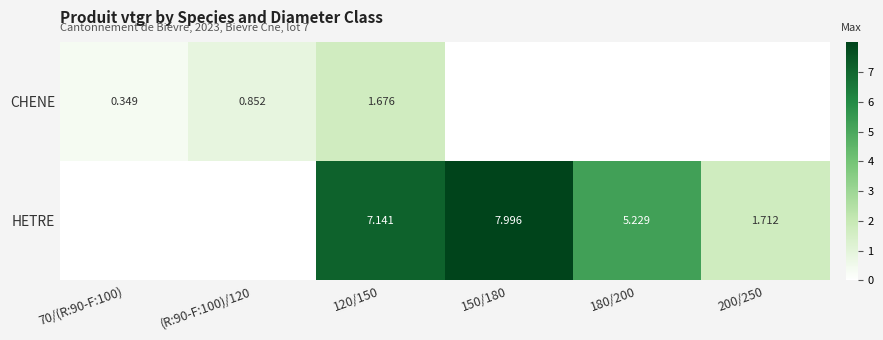

Is the value of CHENE at (R:90-F:100)/120 greater than the value of HETRE at 200/250?

No